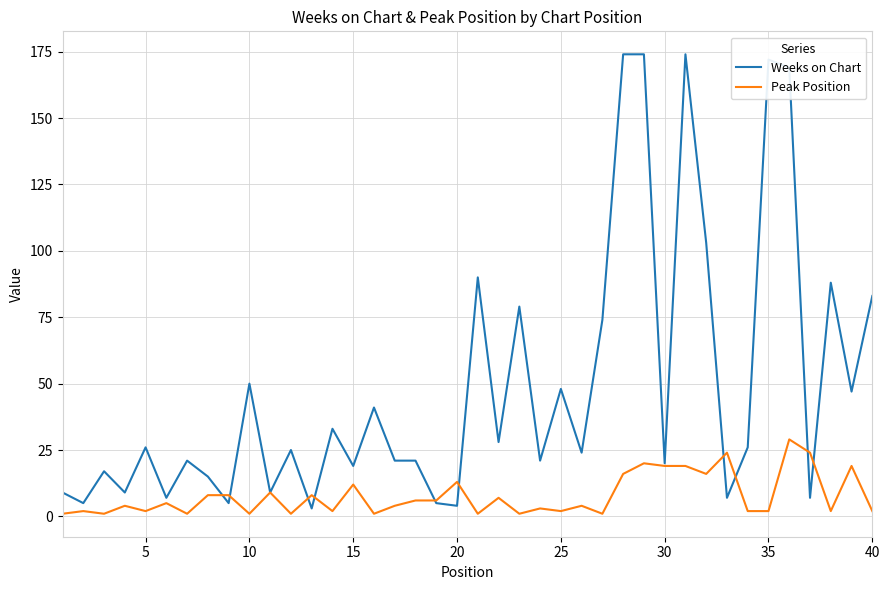

What is the lowest value of the Peak Position series?

1